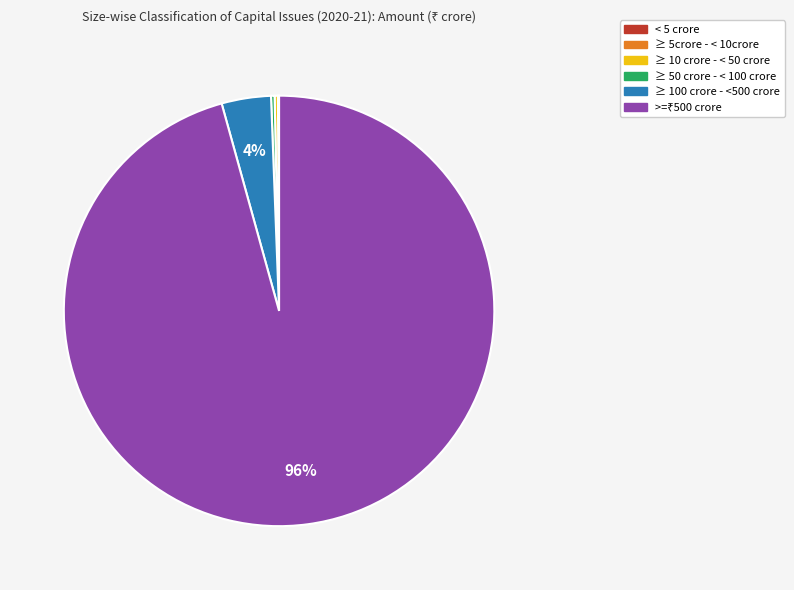

Is there any slice that represents more than half of the pie?

Yes